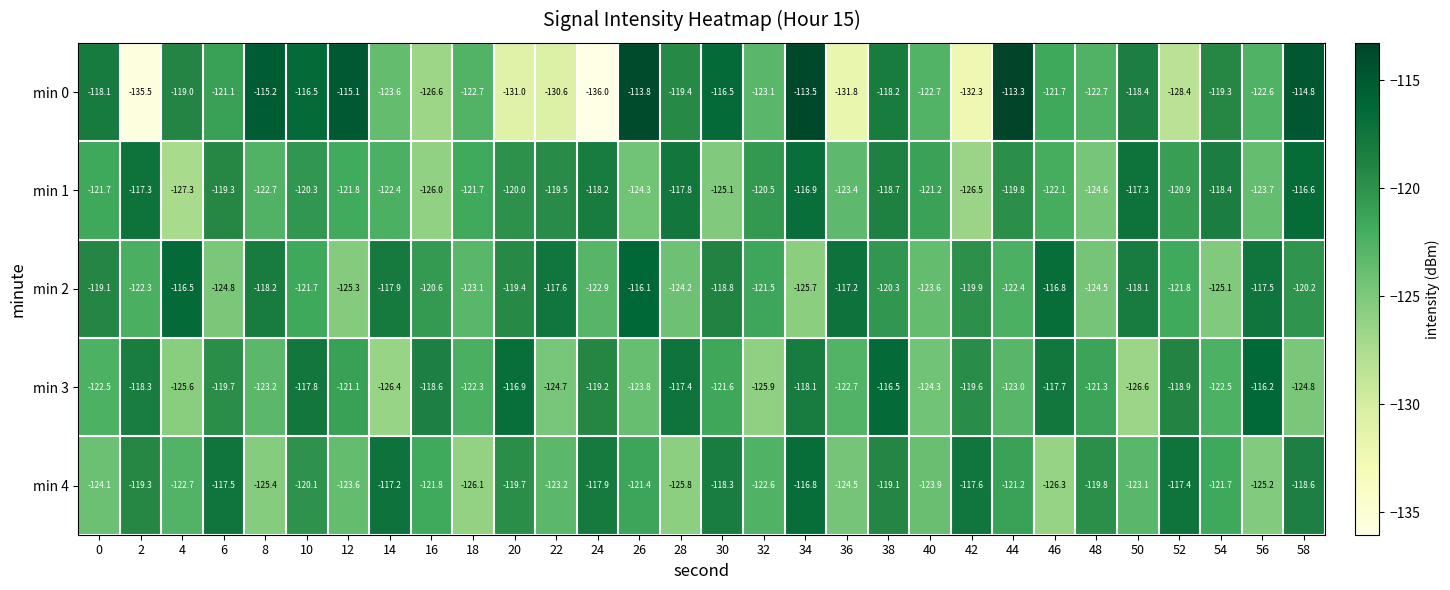

What is the difference between the maximum and minimum values in the min 0 series?

22.7